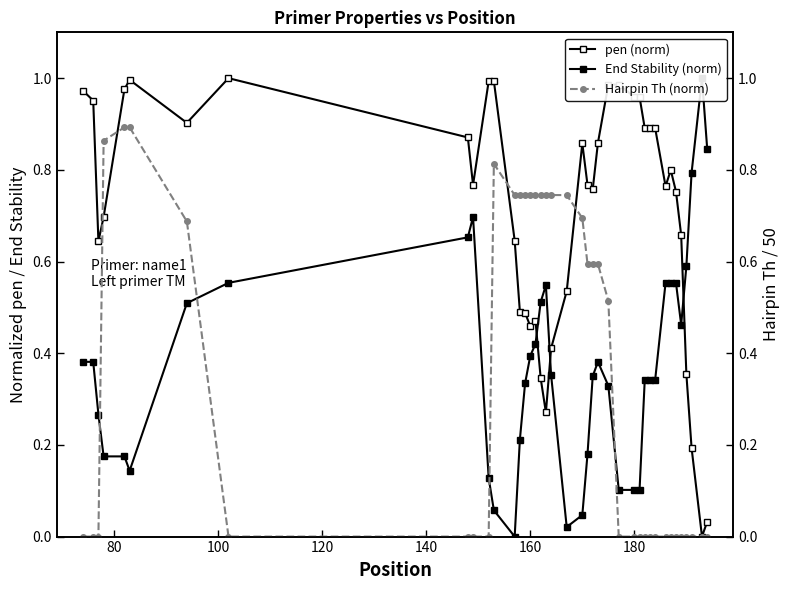

How many intersections are there between Hairpin Th (norm) and pen (norm)?

4